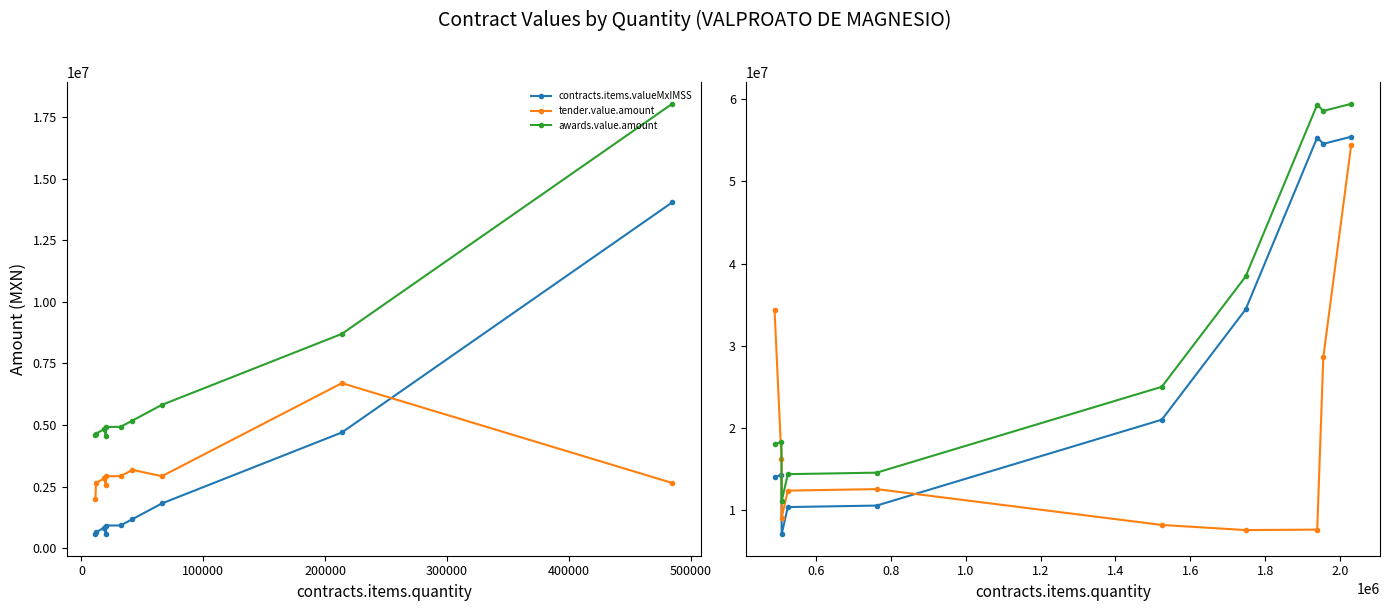

The awards.value.amount series shows 6778364.4 at −100000. True or false?

False